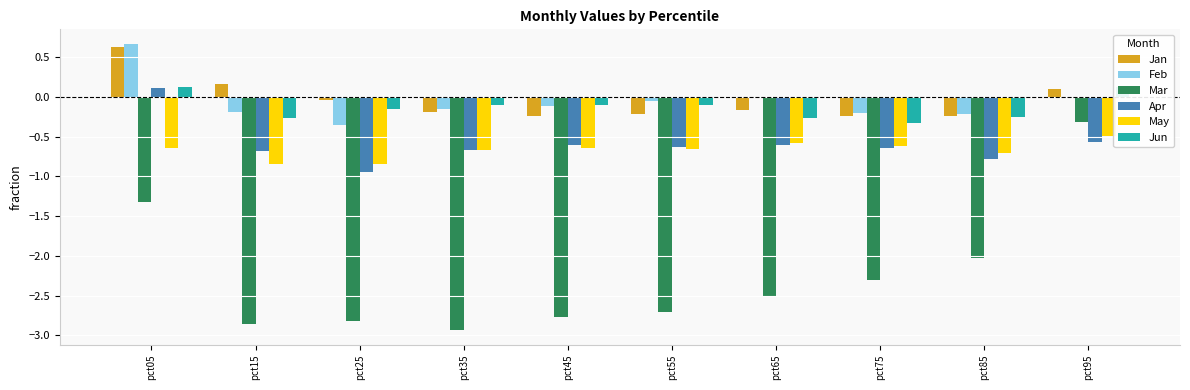

What is the difference between the Mar values at pct65 and pct55?

0.2